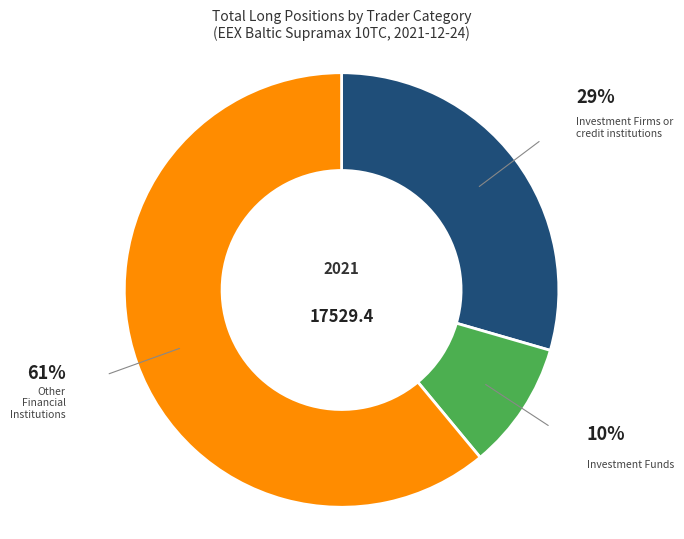

The Investment Firms or credit institutions slice represents 29% of the pie. True or false?

True